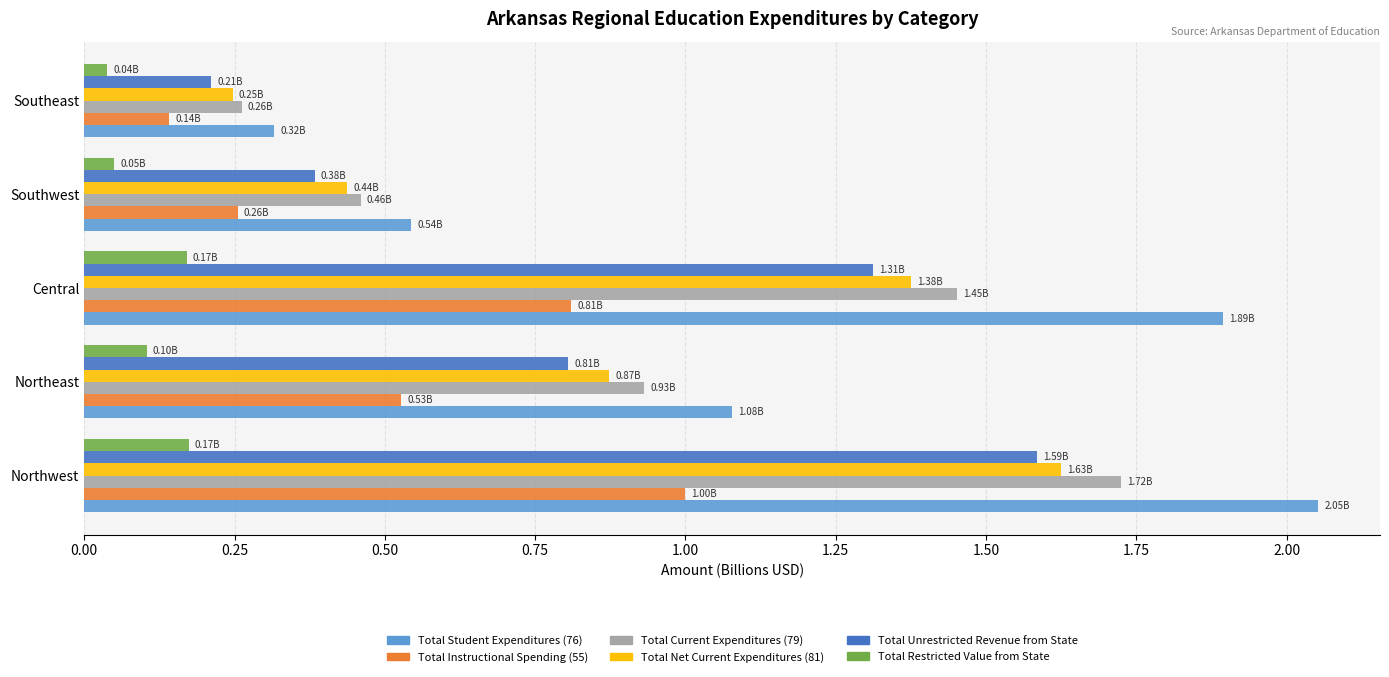

Which label corresponds to the largest value in the chart?

Northwest